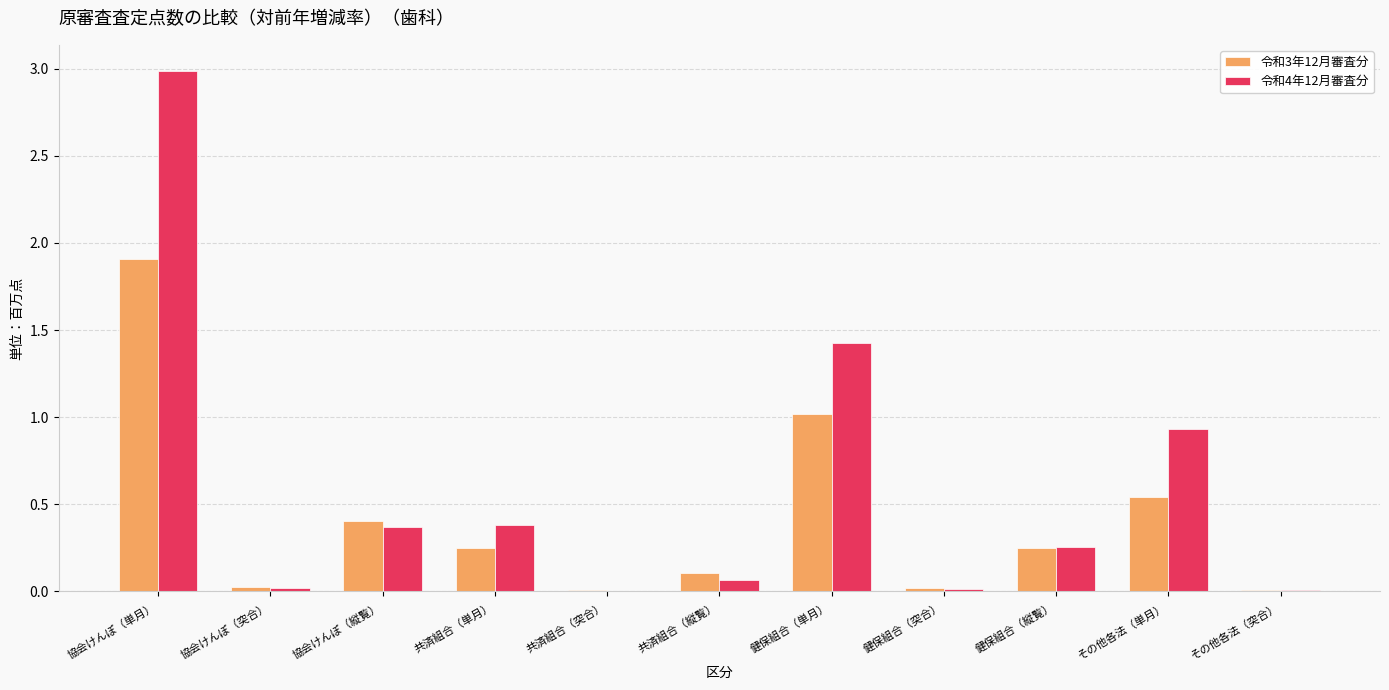

What is the maximum value for 令和3年12月審査分?

1.9